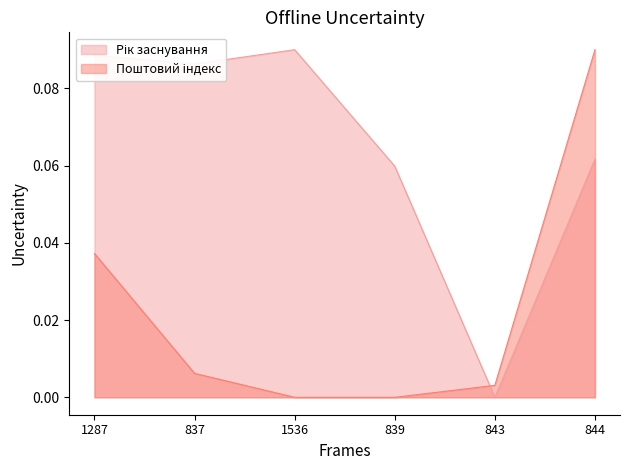

Reading left to right, list all the values displayed in this chart.

Рік заснування: 0.1	0.1	0.1	0.1	0.0	0.1
Поштовий індекс (місцезнаходження): 0.0	0.0	0.0	0.0	0.0	0.1